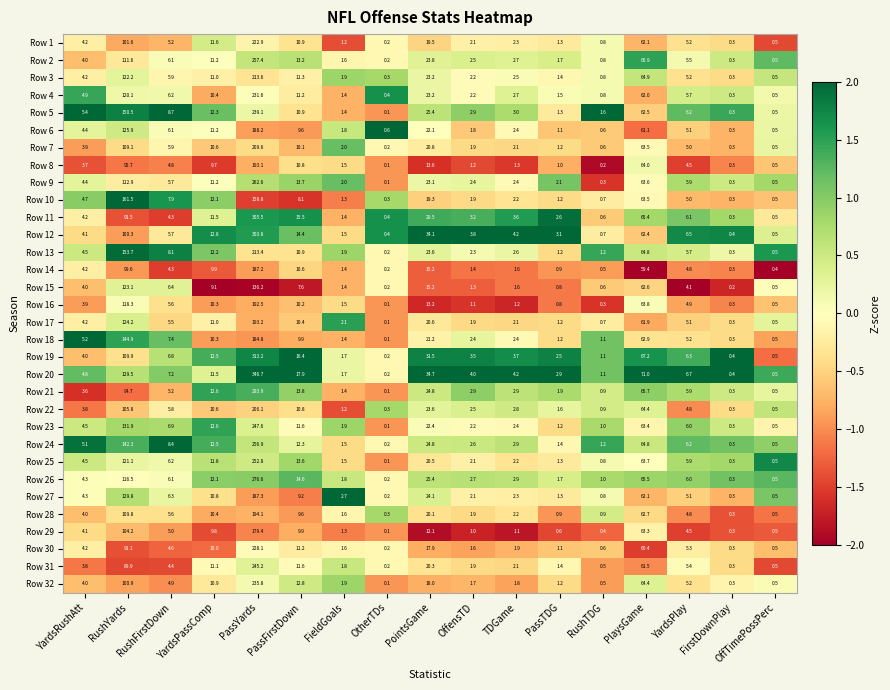

How many values in the Row 21 series exceed 3?

9